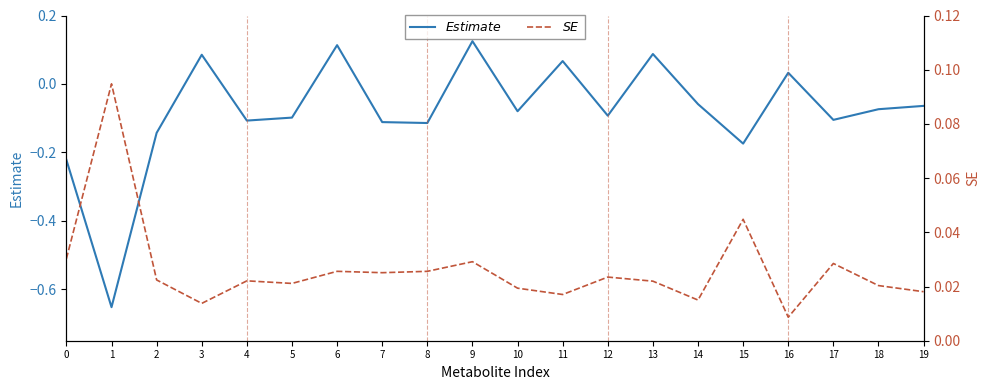

Where is the first local minimum for $Estimate$?

1